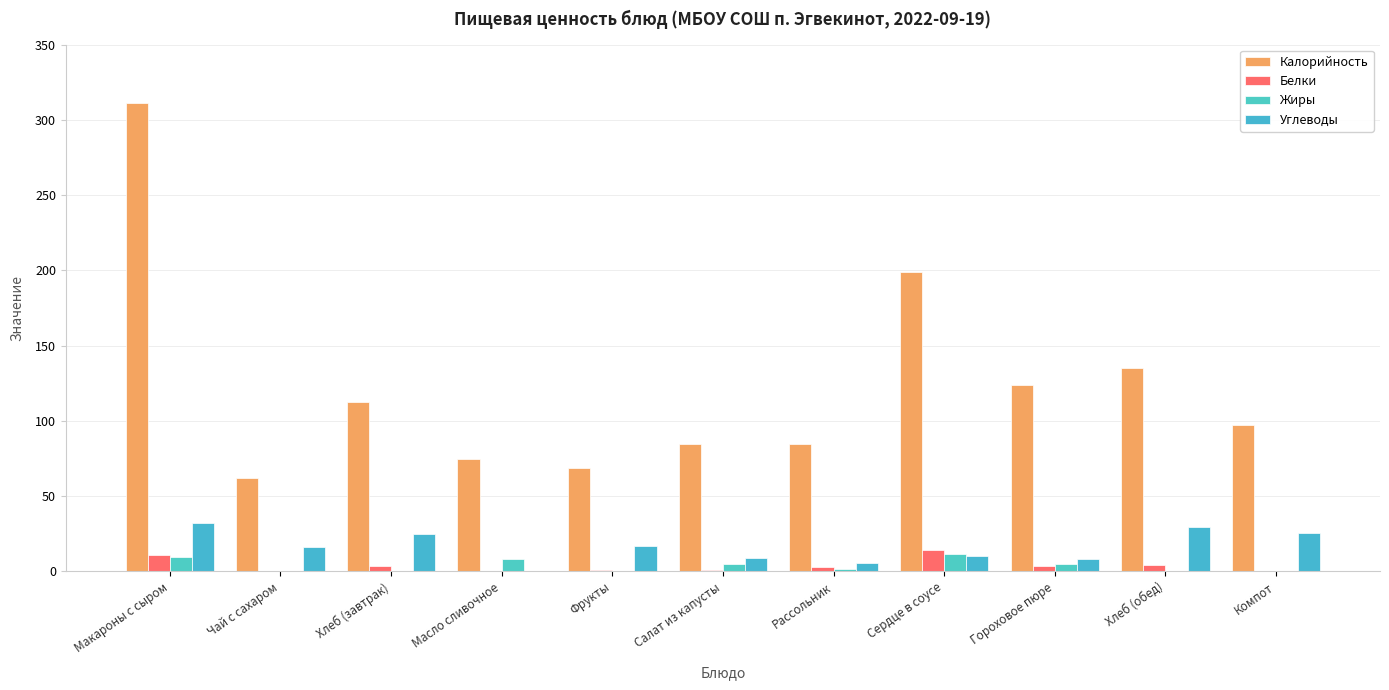

The Калорийность series shows 150.1 at Хлеб (завтрак). True or false?

False